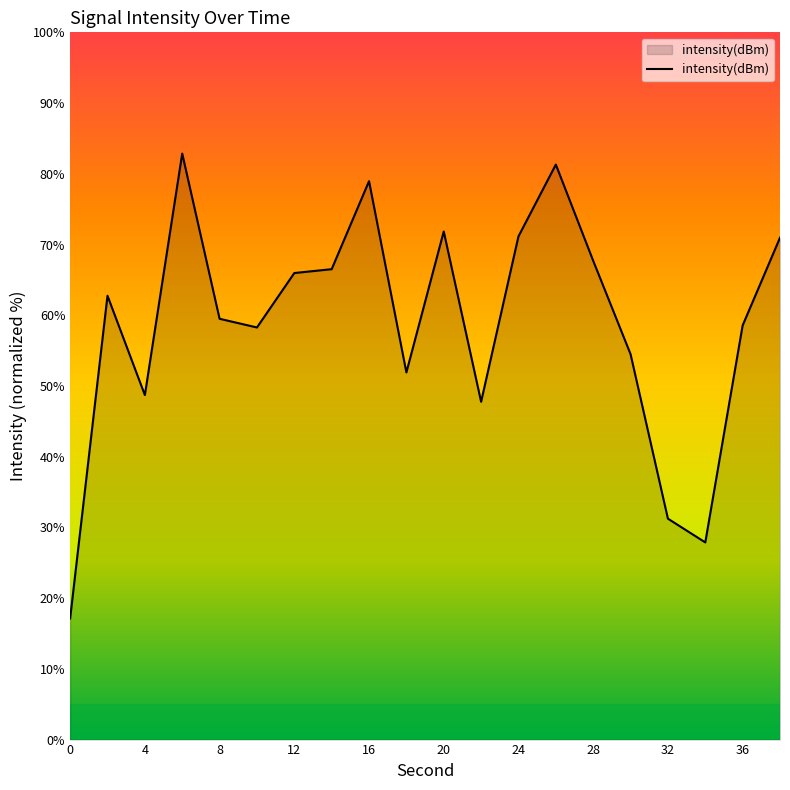

What is the difference between the maximum and minimum values?

65.7